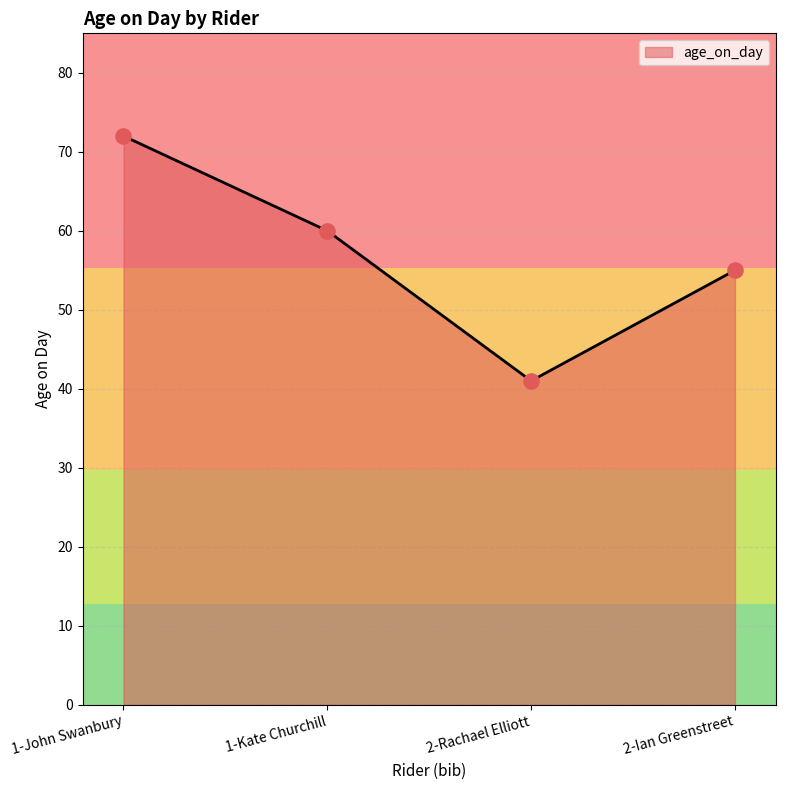

Which has a higher value, 2-Ian Greenstreet or 1-John Swanbury?

1-John Swanbury